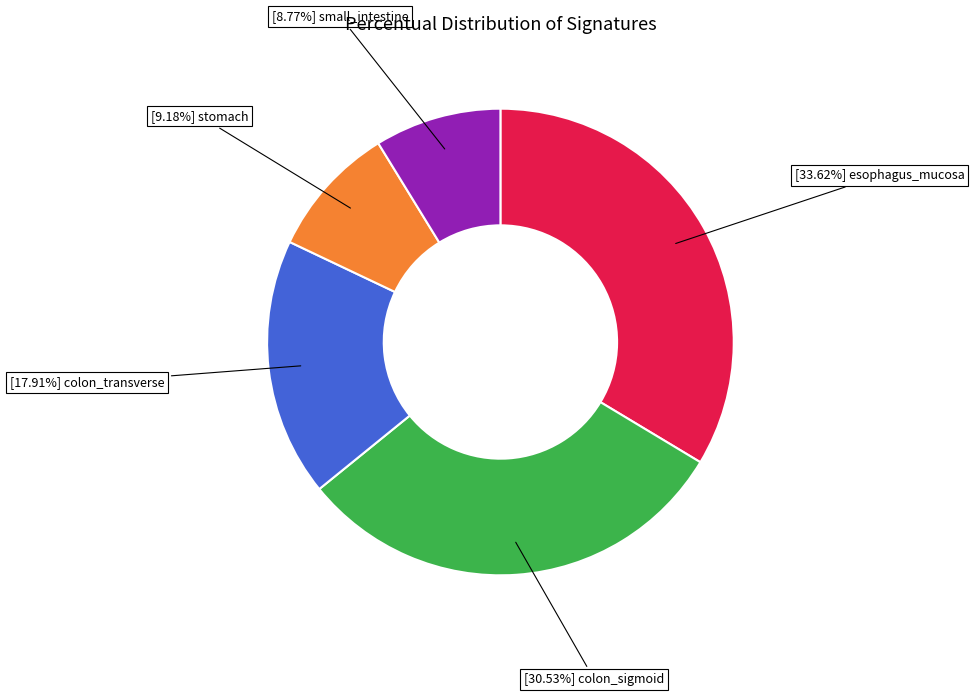

Is there a majority slice in this chart?

No